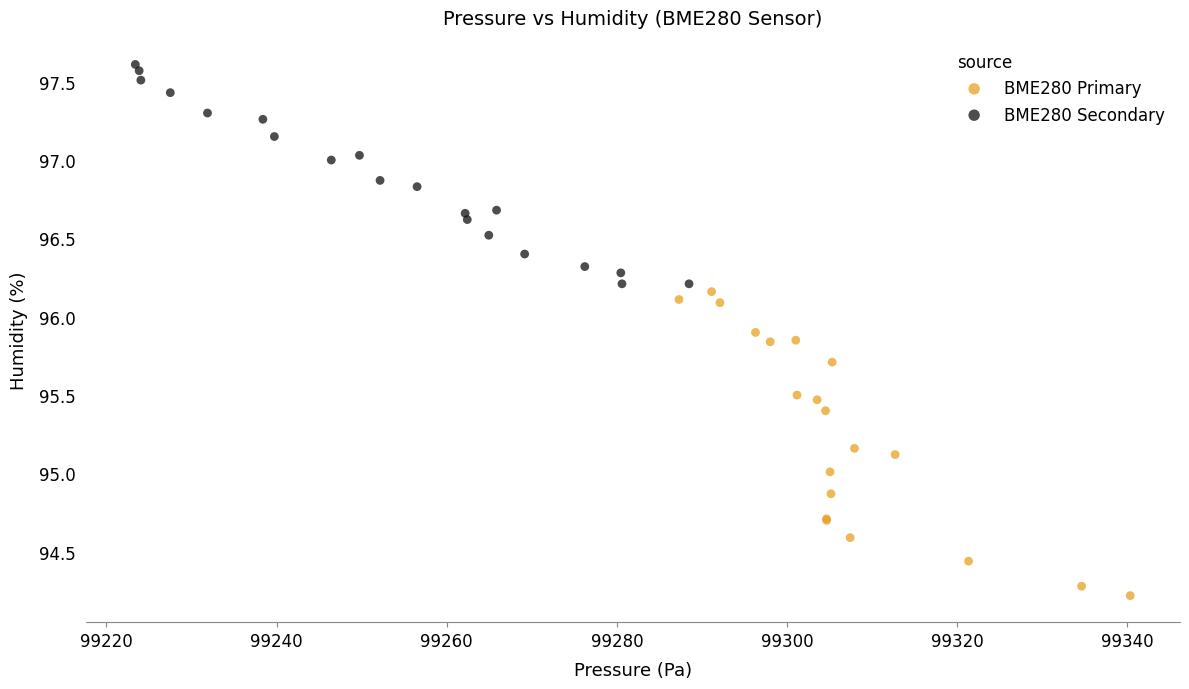

Which series contains the lowest Y value?

BME280 Primary